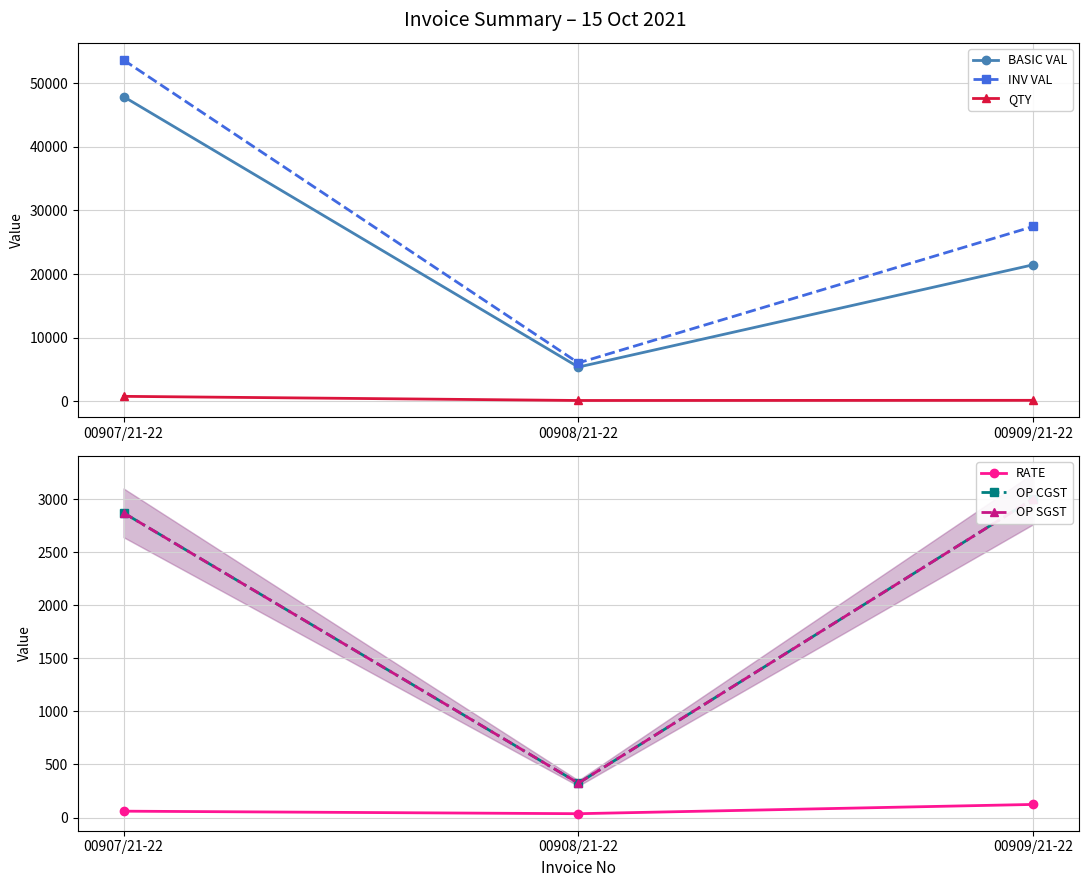

What is the spread (max minus min) of values at 00908/21-22?

6012.0